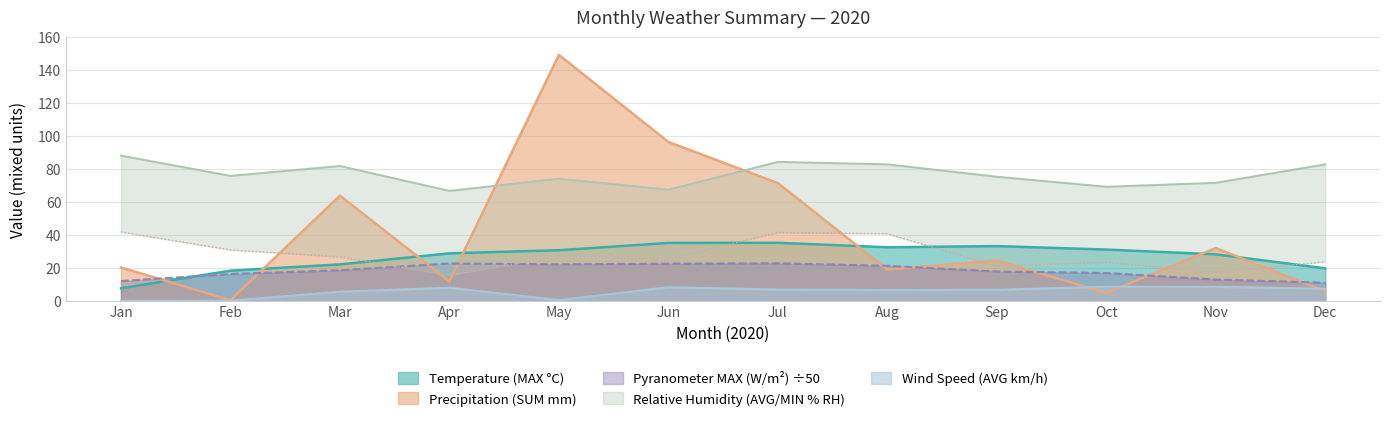

What is the difference between the maximum and second lowest values in the Relative Humidity (AVG % RH) series?

20.7